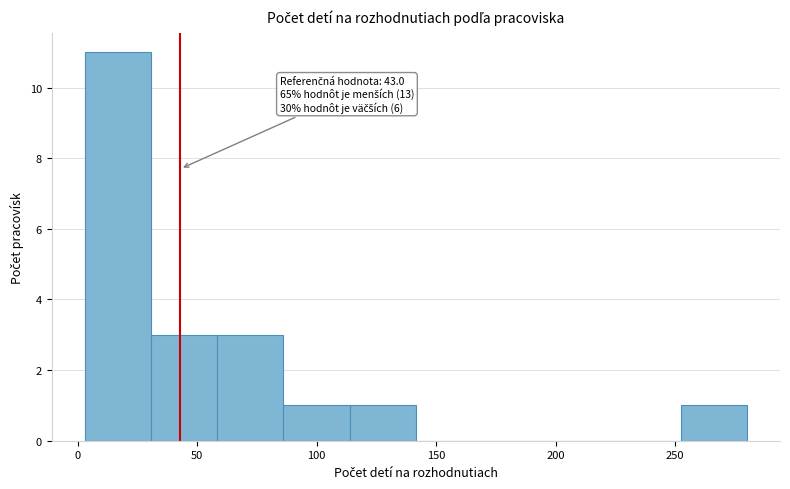

Which range on the x-axis has the tallest bar?

5 to 30